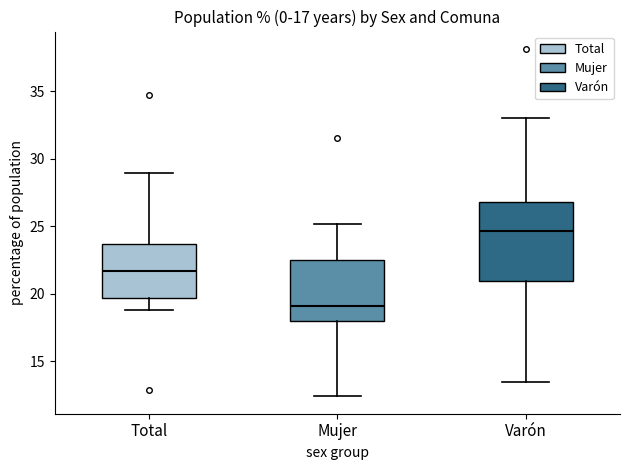

Which box has the highest median line?

Varón